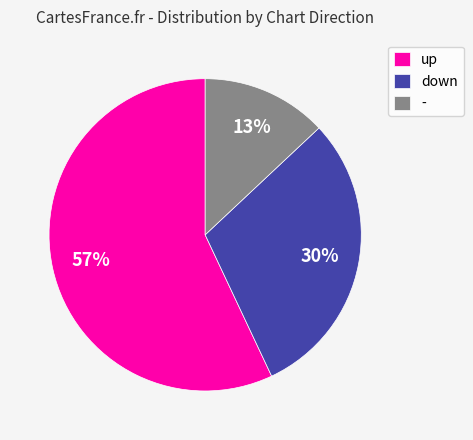

Is the sum of up and - greater than half?

Yes